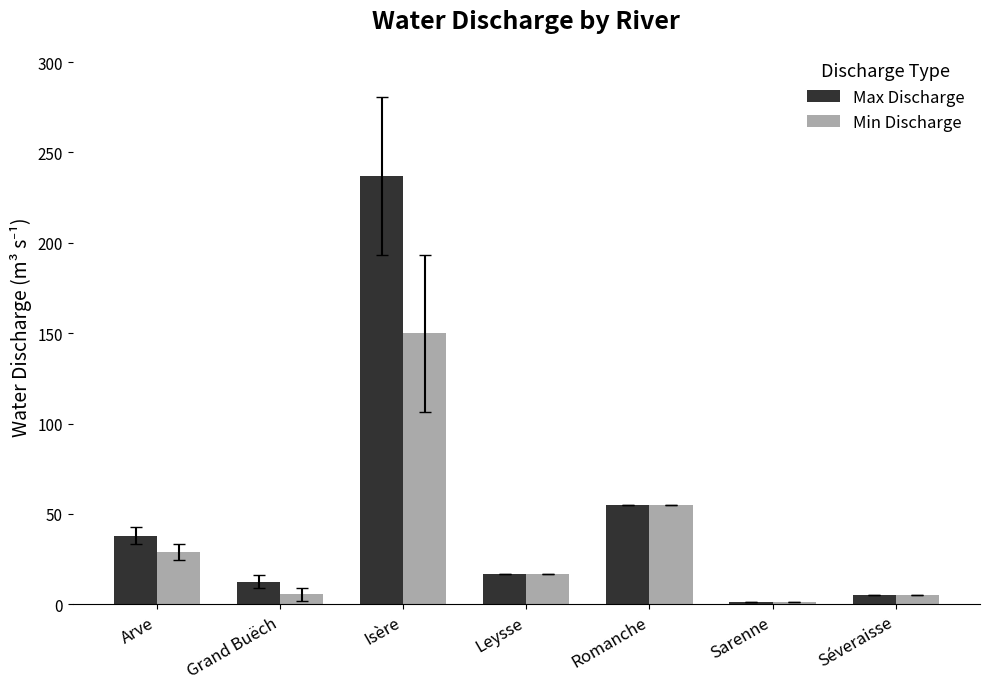

How many bars are there in total?

14